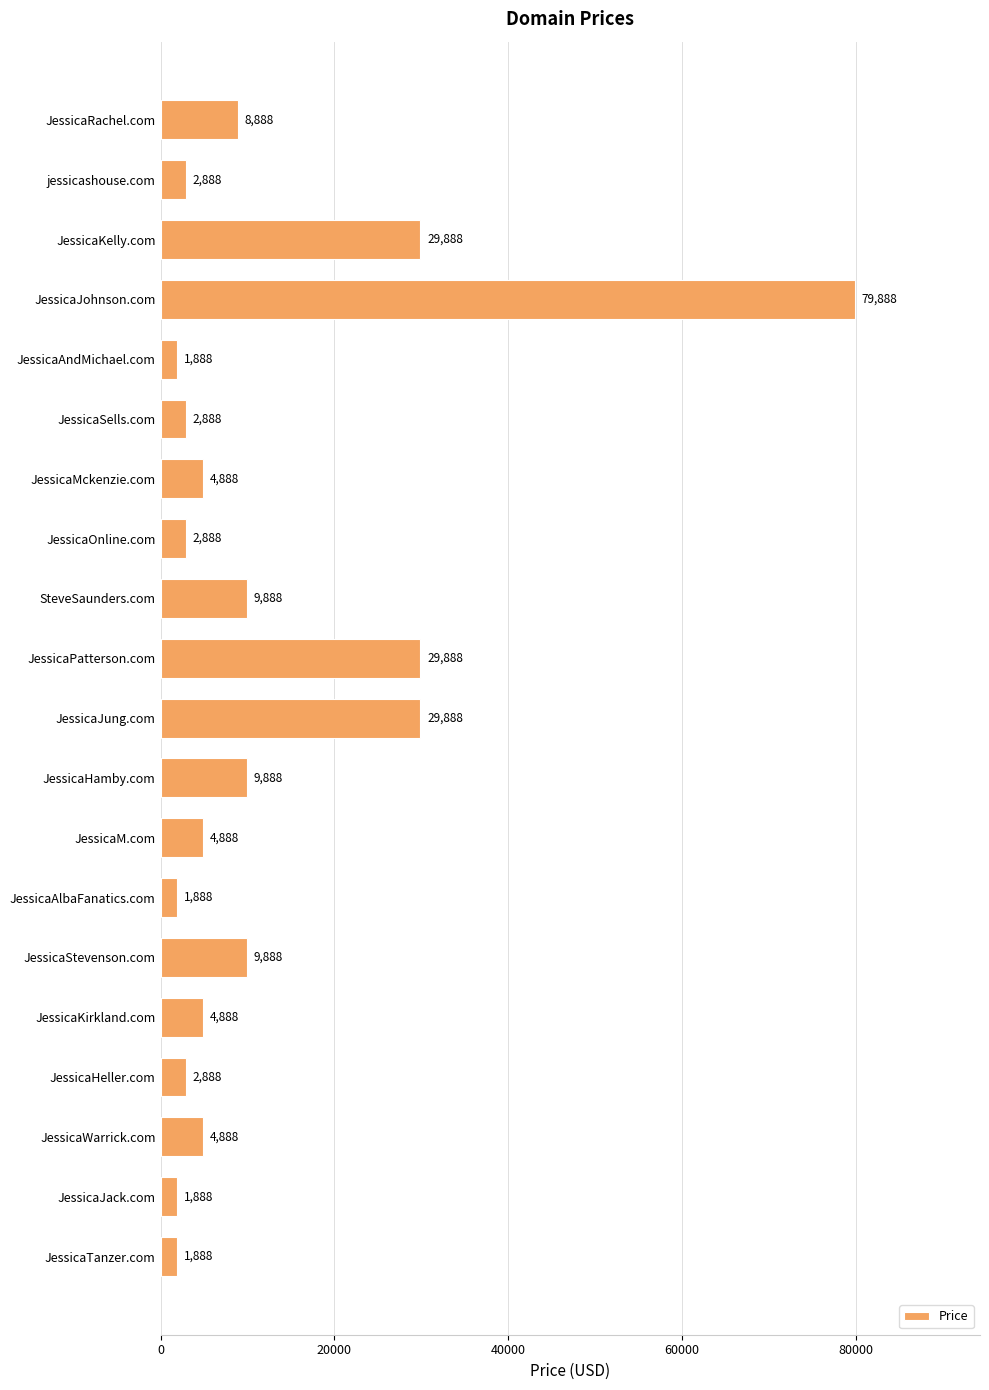

Reading bottom to top, extract all data points from this chart.

1888	1888	4888	2888	4888	9888	1888	4888	9888	29888	29888	9888	2888	4888	2888	1888	79888	29888	2888	8888